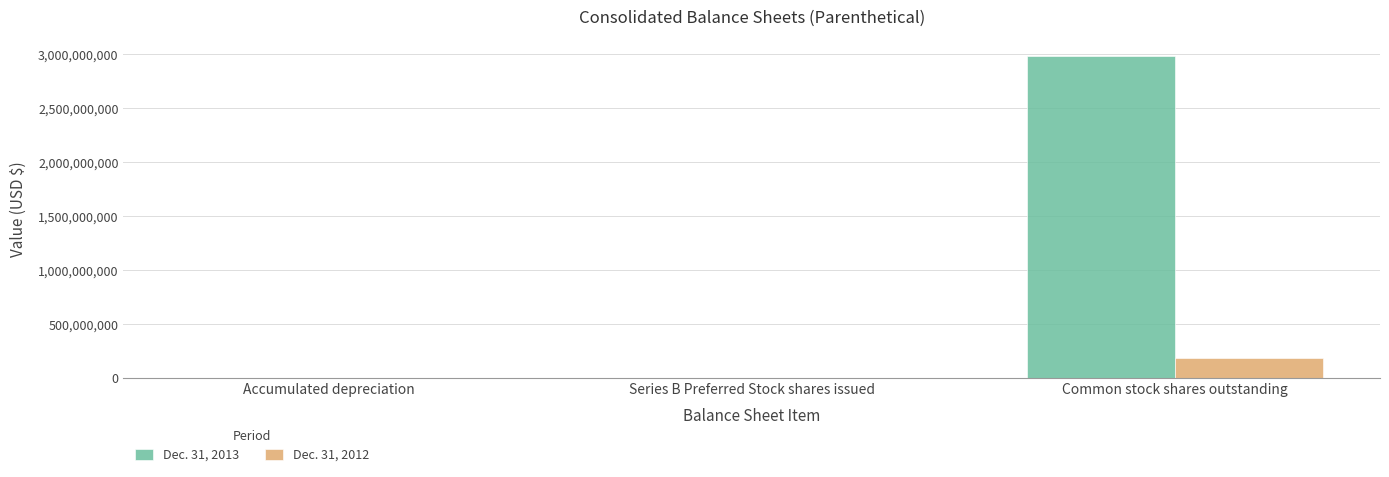

What is the sum of all Dec. 31, 2013 values?

2987792631